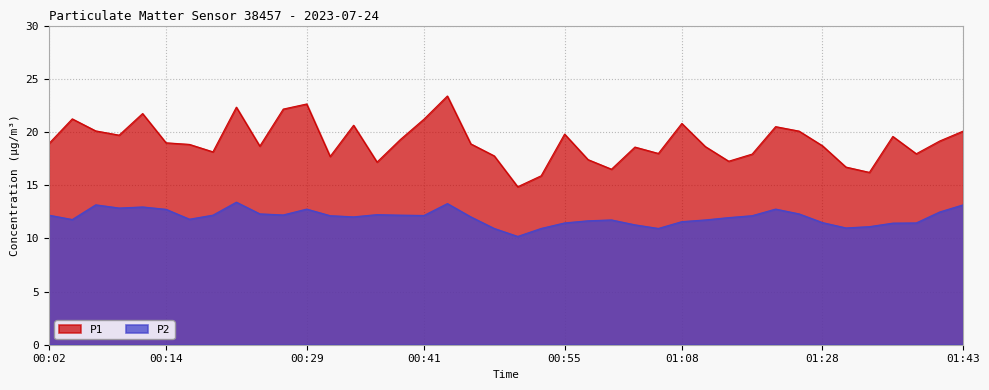

List the series in order of their overall mean, highest first.

P1, P2